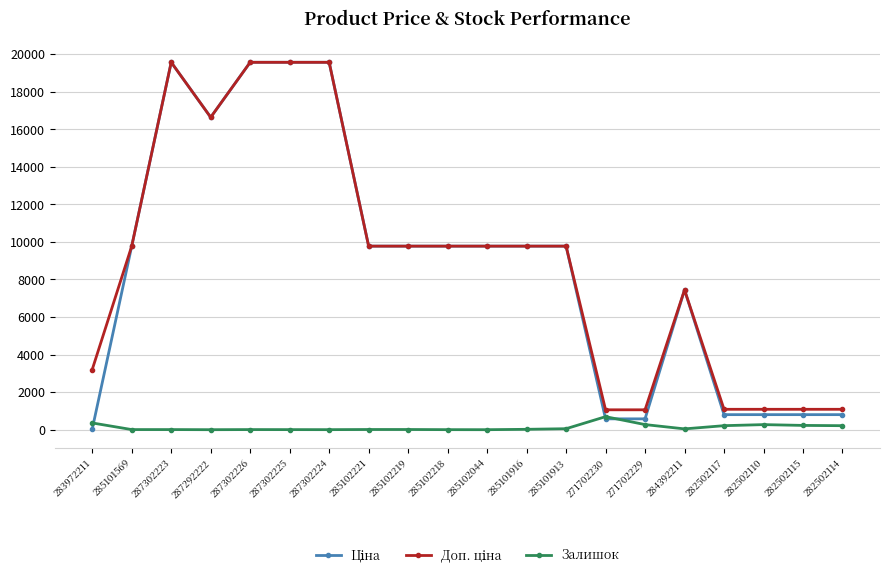

The Залишок series shows 694.0 at 271702230. True or false?

True